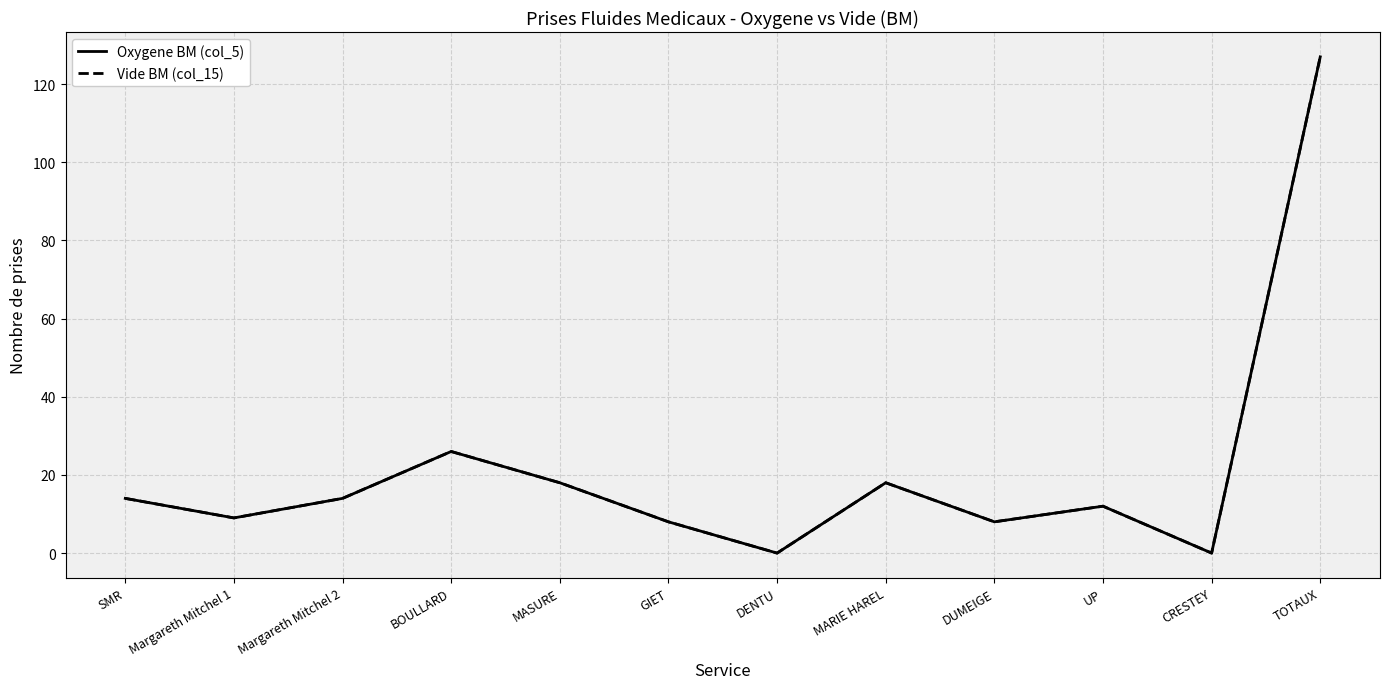

Does the chart display data point markers on the line(s)?

No